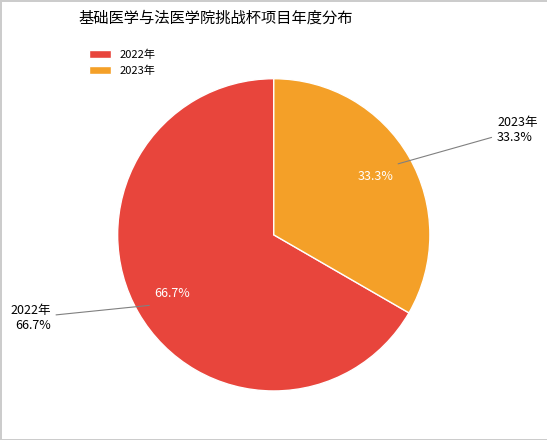

Combined, do 2022年 and 2023年 account for over 50%?

Yes